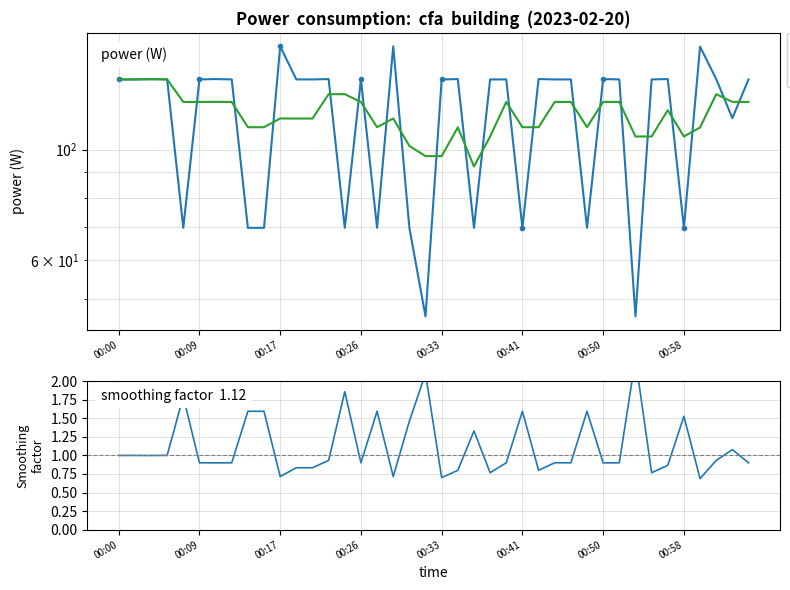

Which category has the lowest value across all series?

36